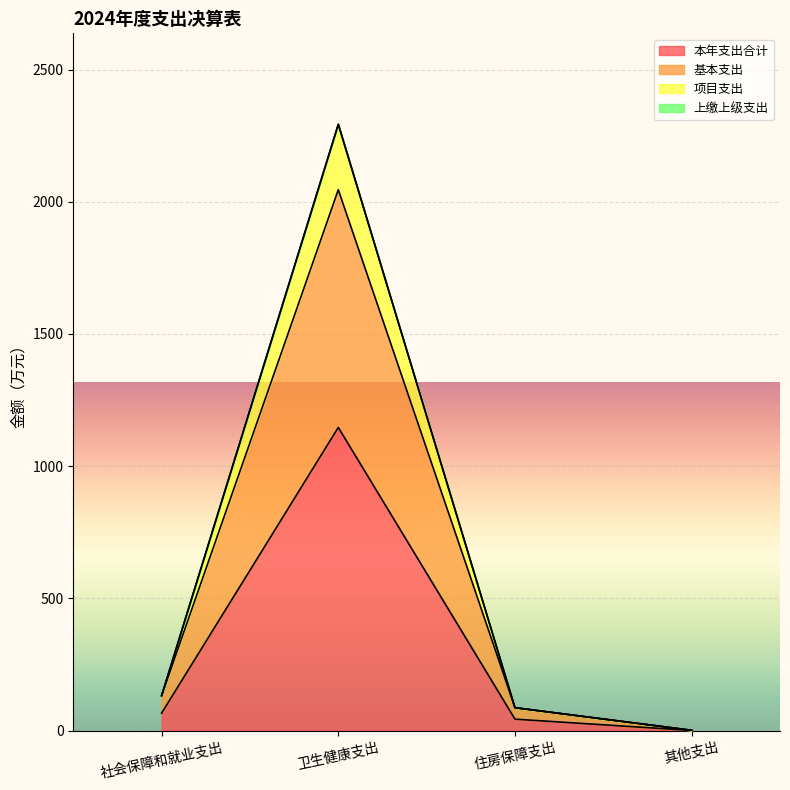

Which category has the lowest value in the 本年支出合计 series?

其他支出